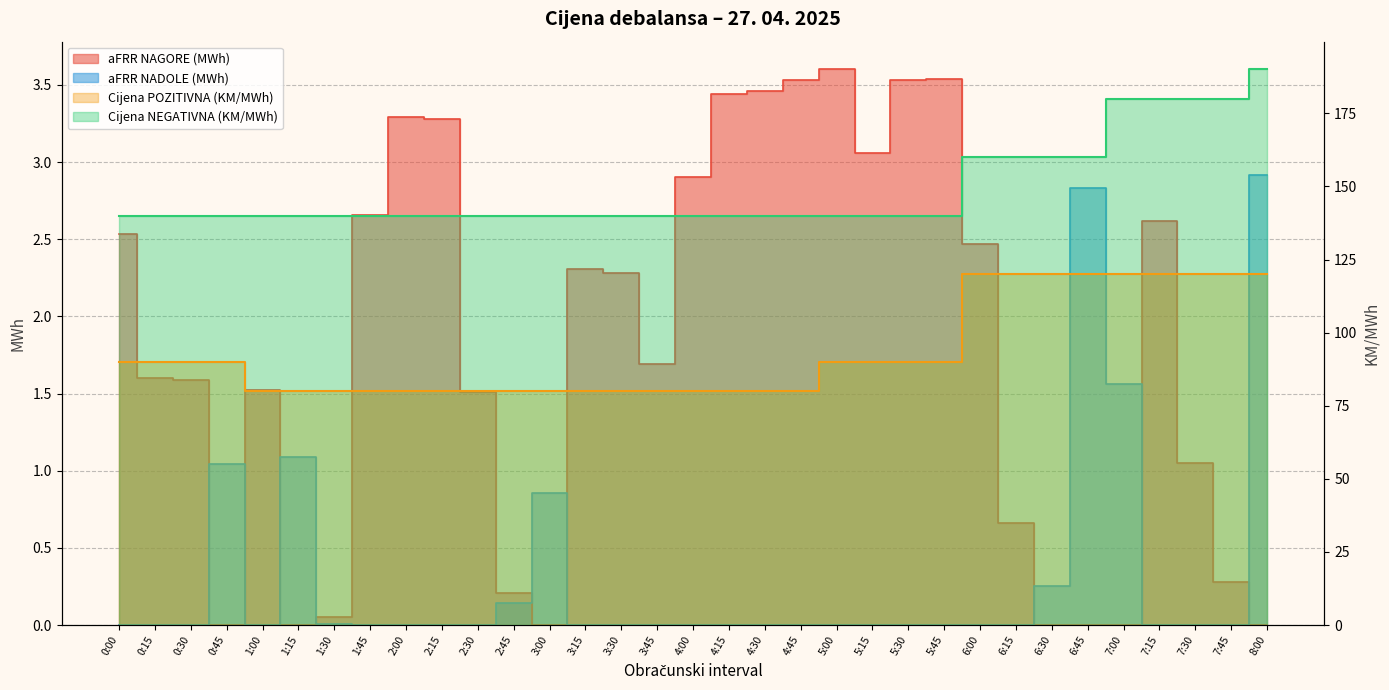

True or false: aFRR NAGORE (MWh) and Cijena NEGATIVNA (KM/MWh) intersect in this chart.

False